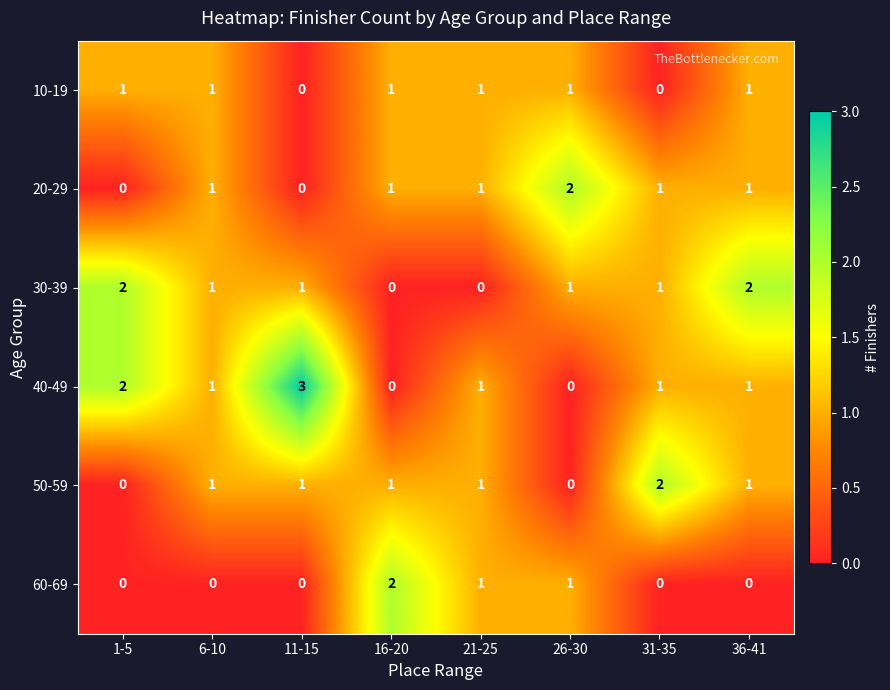

Which label corresponds to the largest value in the chart?

11-15